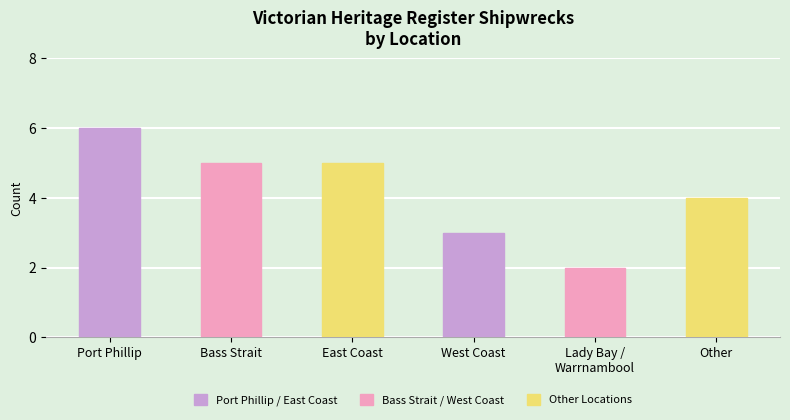

Which has a higher value, Lady Bay /
Warrnambool or Port Phillip?

Port Phillip